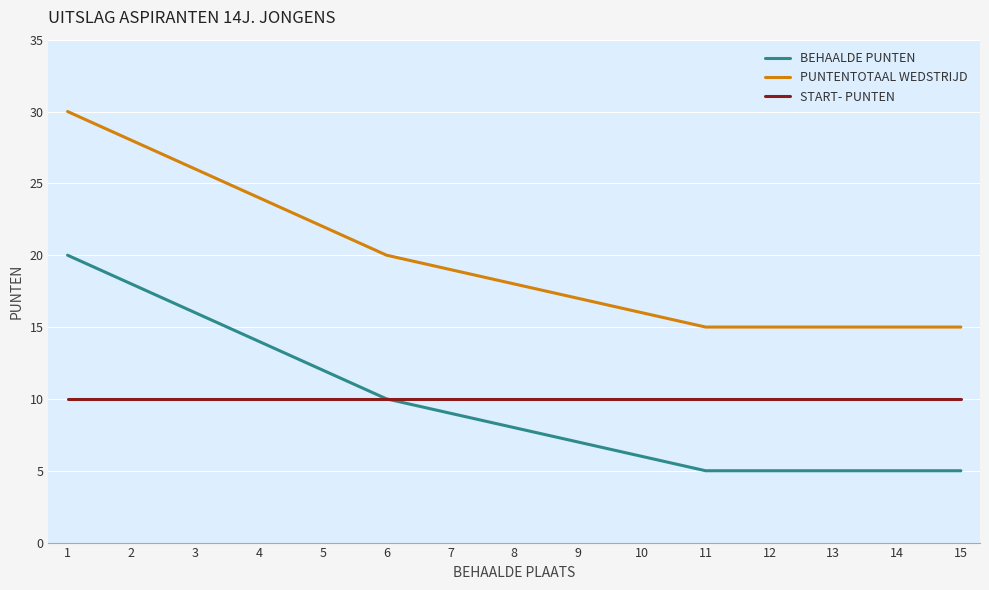

At which label is PUNTENTOTAAL WEDSTRIJD closest to 22?

5